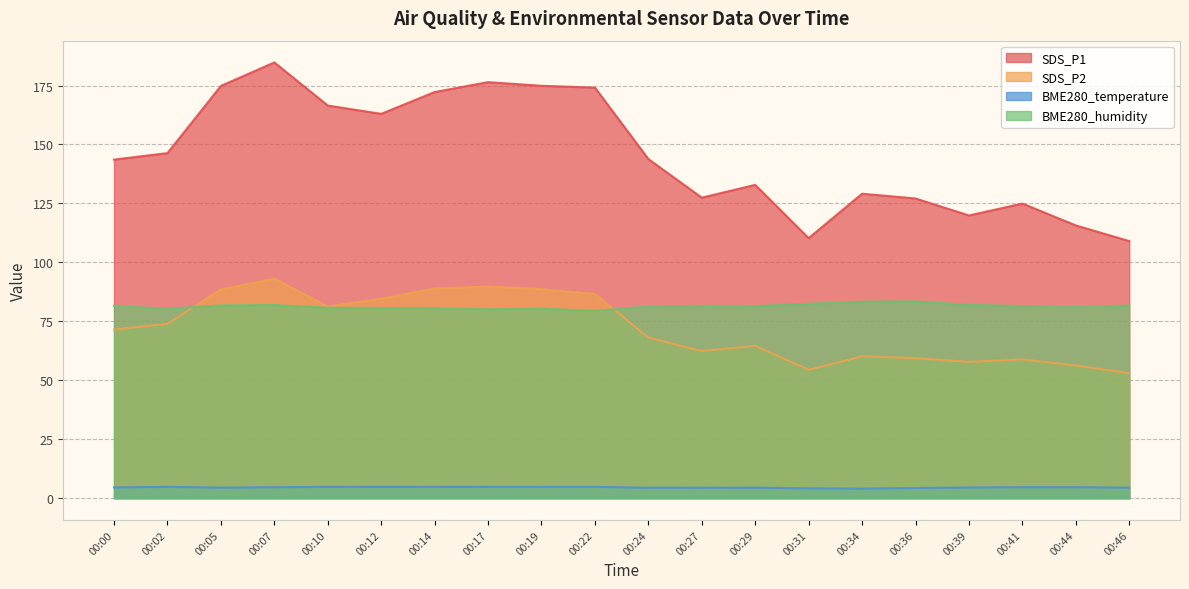

True or false: SDS_P1 and BME280_temperature cross at least once.

False